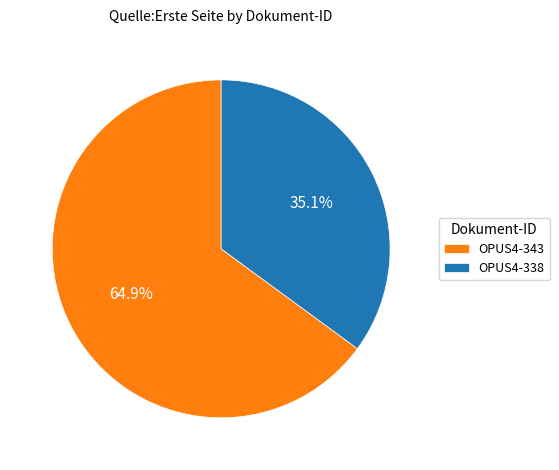

Which has a higher value, OPUS4-338 or OPUS4-343?

OPUS4-343